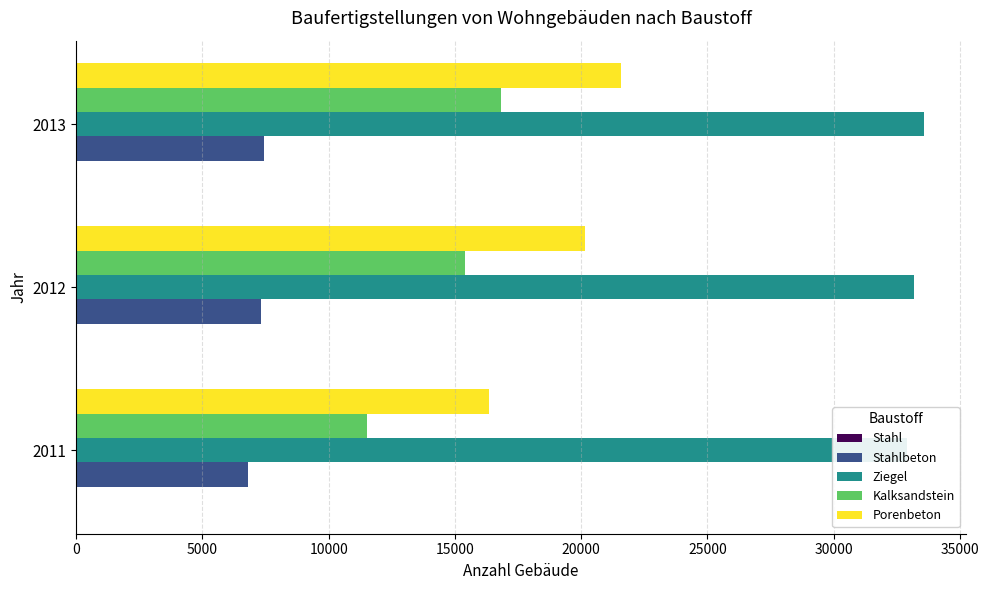

Is it true that Porenbeton equals 16361 at 2011?

True